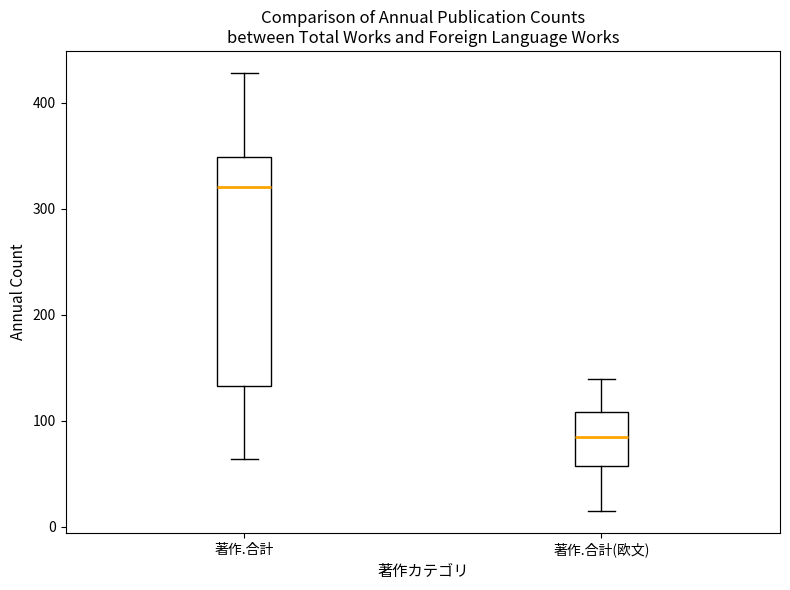

Reading left to right, read every box against the y-axis: the position of its median line, the range the box covers, and the ends of its whiskers. The values are not printed on the chart, so give them approximately, as read against the axis.

著作.合計: median 320, box 130 to 350, whiskers 60 to 430
著作.合計(欧文): median 80, box 60 to 110, whiskers 20 to 140